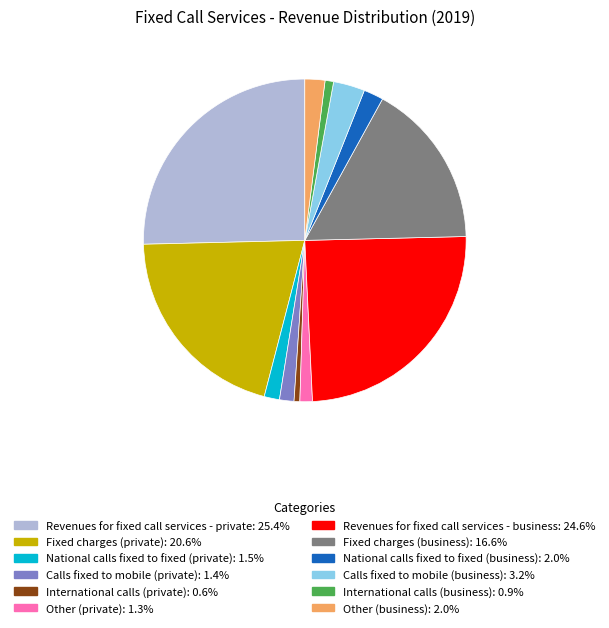

Is it true that Calls fixed to mobile (business) is 8% of the pie?

False